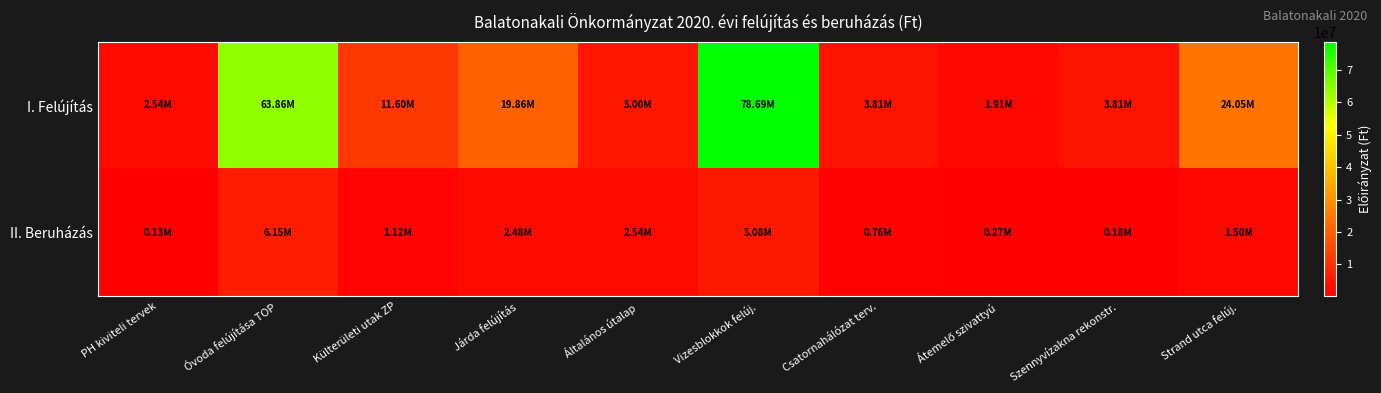

Reading left to right, what are all the values shown in this chart?

I. Felújítás: PH kiviteli tervek=2540000	Óvoda felújítása TOP=63858790	Külterületi utak ZP=11596129	Járda felújítás=19862486	Általános útalap=5000000	Vizesblokkok felúj.=78691730	Csatornahálózat terv.=3810000	Átemelő szivattyú=1905000	Szennyvízakna rekonstr.=3810000	Strand utca felúj.=24050459
II. Beruházás: PH kiviteli tervek=127000	Óvoda felújítása TOP=6150640	Külterületi utak ZP=1117000	Járda felújítás=2475000	Általános útalap=2540000	Vizesblokkok felúj.=5080000	Csatornahálózat terv.=762000	Átemelő szivattyú=270000	Szennyvízakna rekonstr.=180000	Strand utca felúj.=1500000